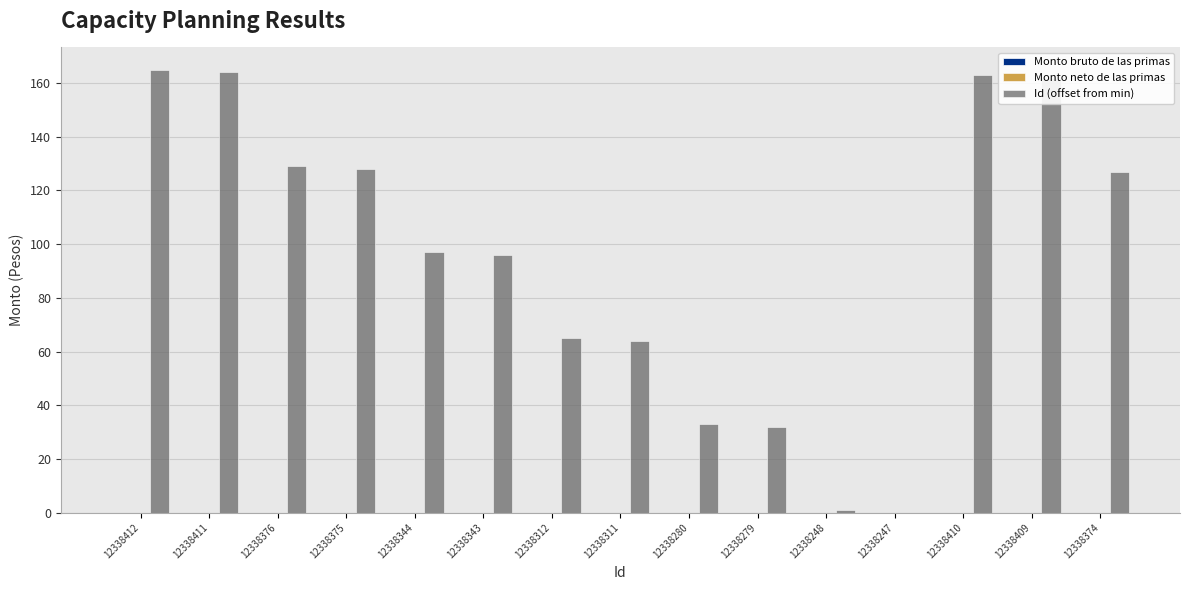

What is the greatest value displayed?

165